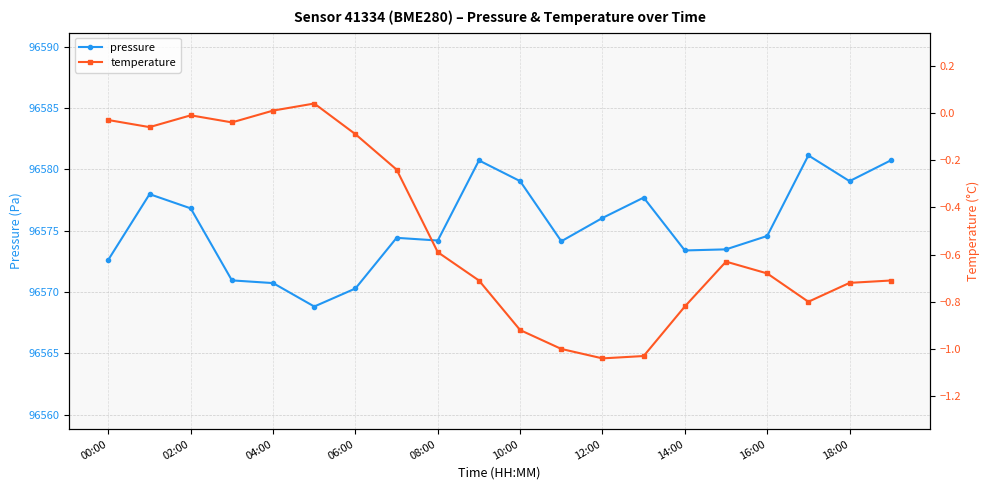

What is the minimum value shown in the chart?

-1.0